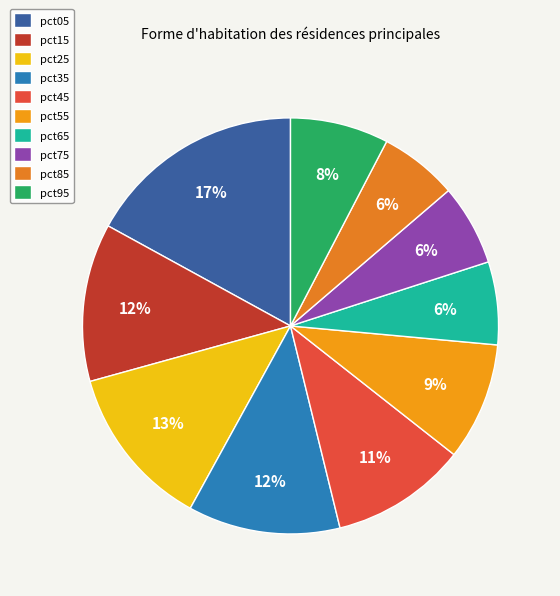

Does pct45 account for over 50% of the chart?

No